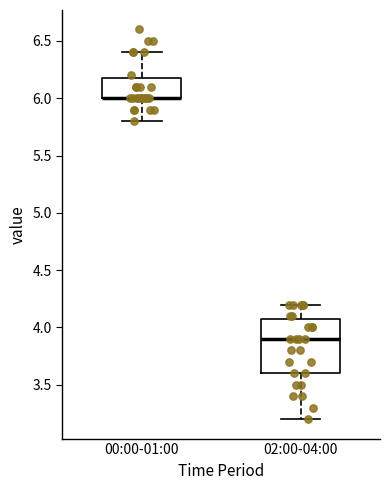

Reading left to right, transcribe this box plot: for each box, give where its median line is, the range the box spans, and where its two whiskers end, as read against the y-axis. The values are not printed on the chart, so give them approximately, as read against the axis.

00:00-01:00: median 6.0 (drawn on the box's lower edge), box 6.0 to 6.2, whiskers 5.8 to 6.4
02:00-04:00: median 3.9, box 3.6 to 4.1, whiskers 3.2 to 4.2